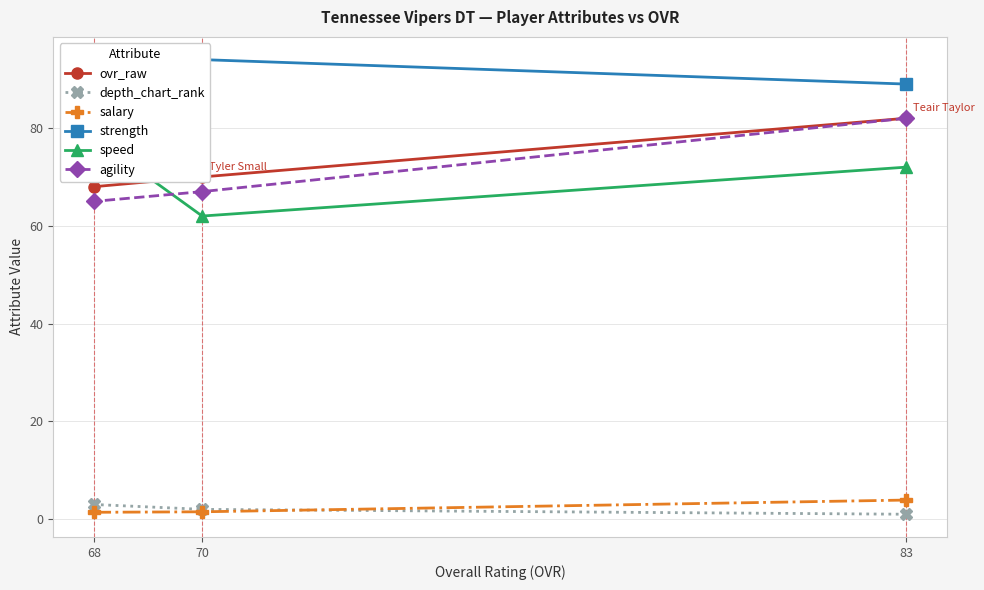

Is the value of depth_chart_rank at 70 greater than the value of ovr_raw at 68?

No